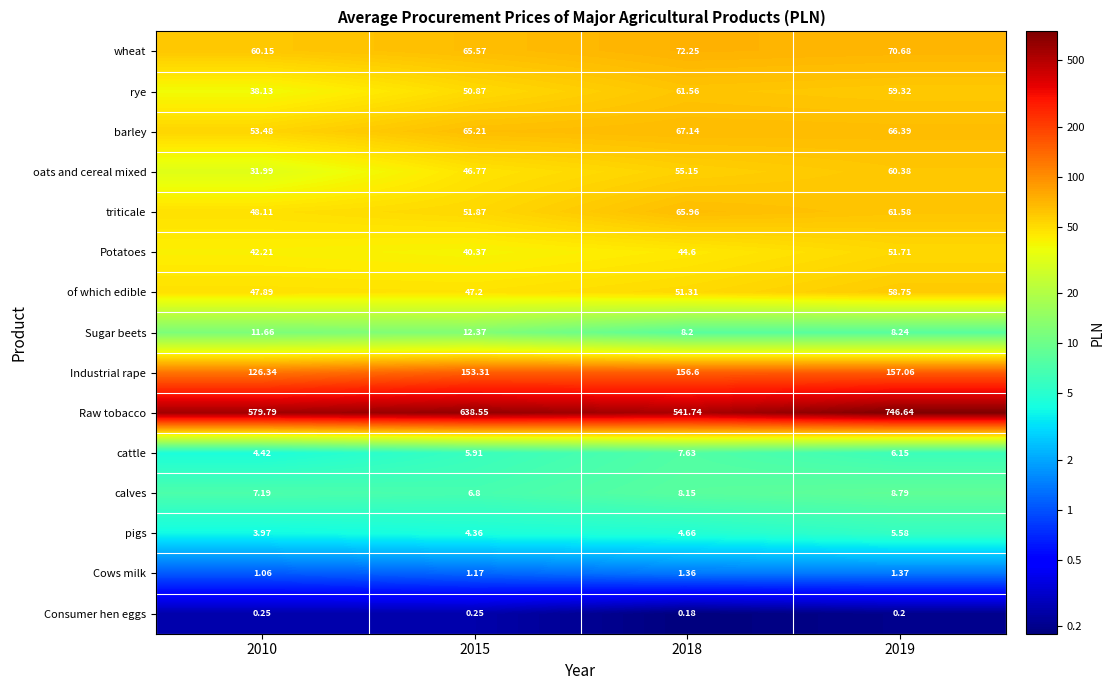

Rank the series at 2019 from highest to lowest value.

Raw tobacco, Industrial rape, wheat, barley, triticale, oats and cereal mixed, rye, of which edible, Potatoes, calves, Sugar beets, cattle, pigs, Cows milk, Consumer hen eggs